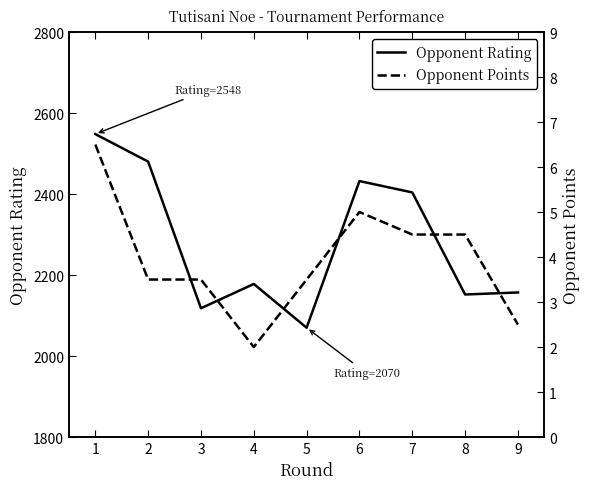

Where is Opponent Points nearest to the value 4?

2